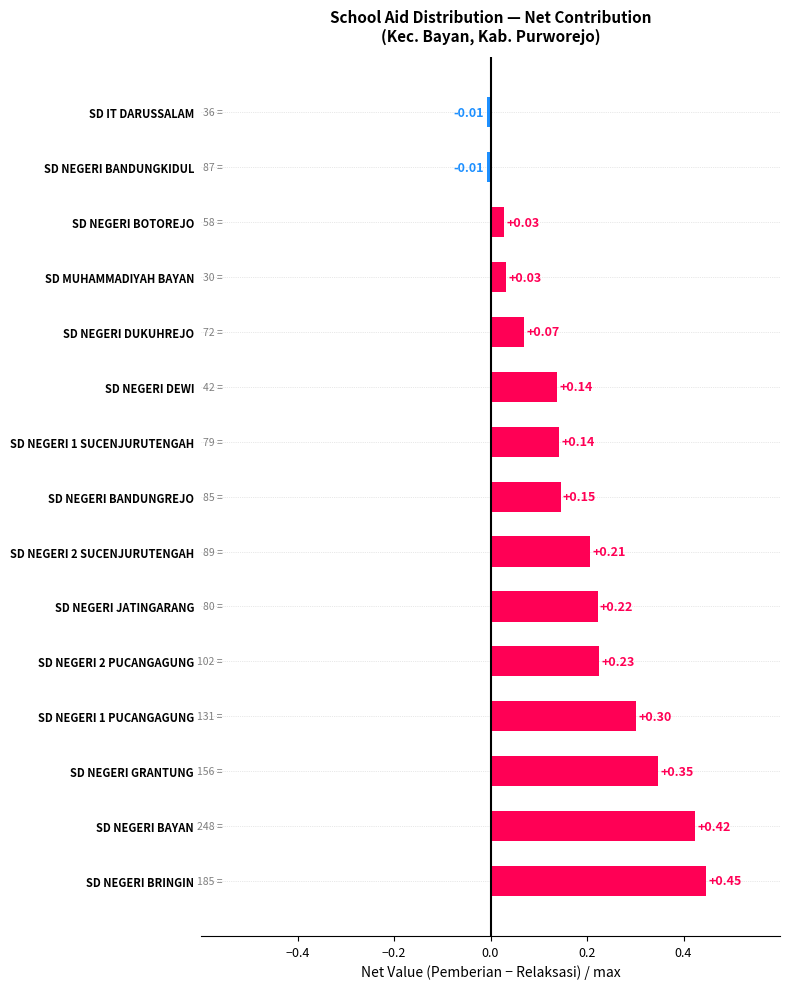

Between SD NEGERI BRINGIN and SD NEGERI DEWI, which is larger?

SD NEGERI BRINGIN